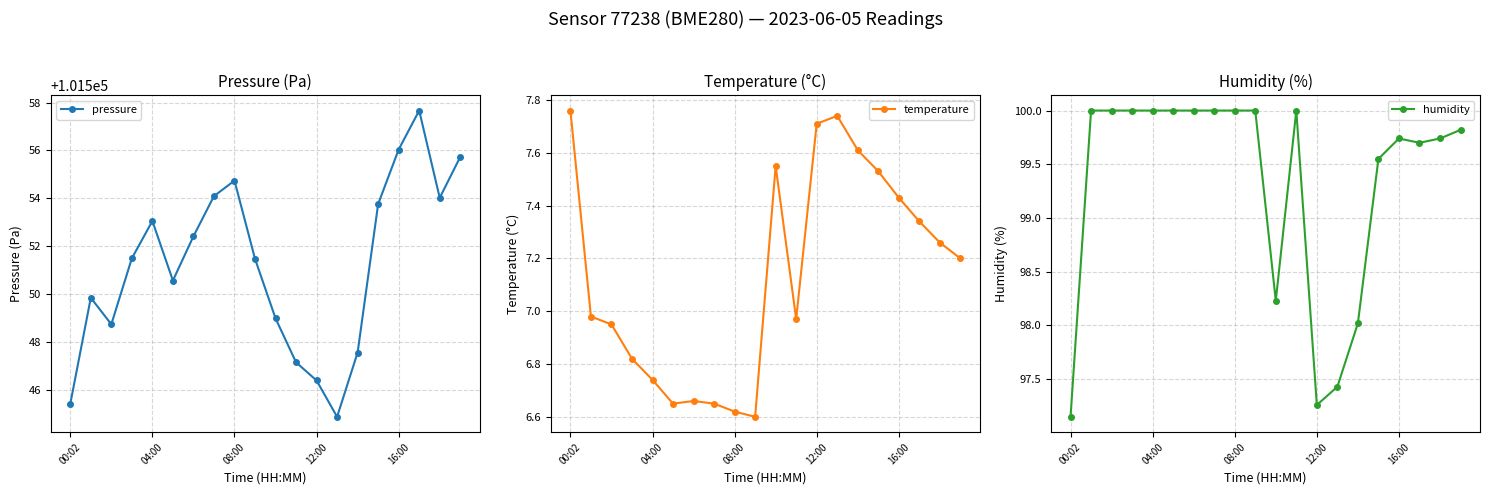

True or false: temperature and pressure intersect in this chart.

False